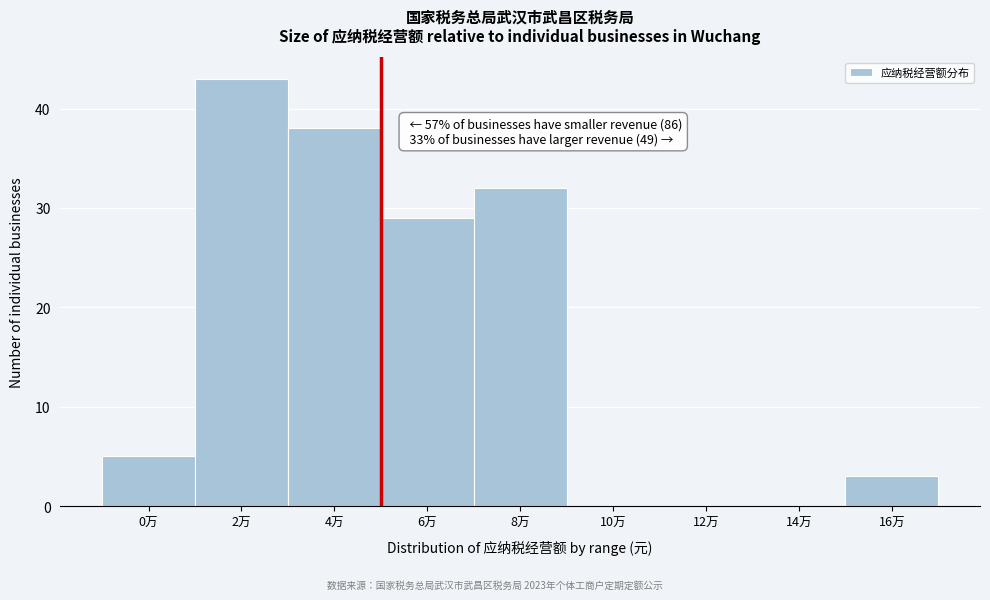

Reading left to right, what are all the values shown in this chart?

0万=5	2万=43	4万=38	6万=29	8万=32	10万=0	12万=0	14万=0	16万=3